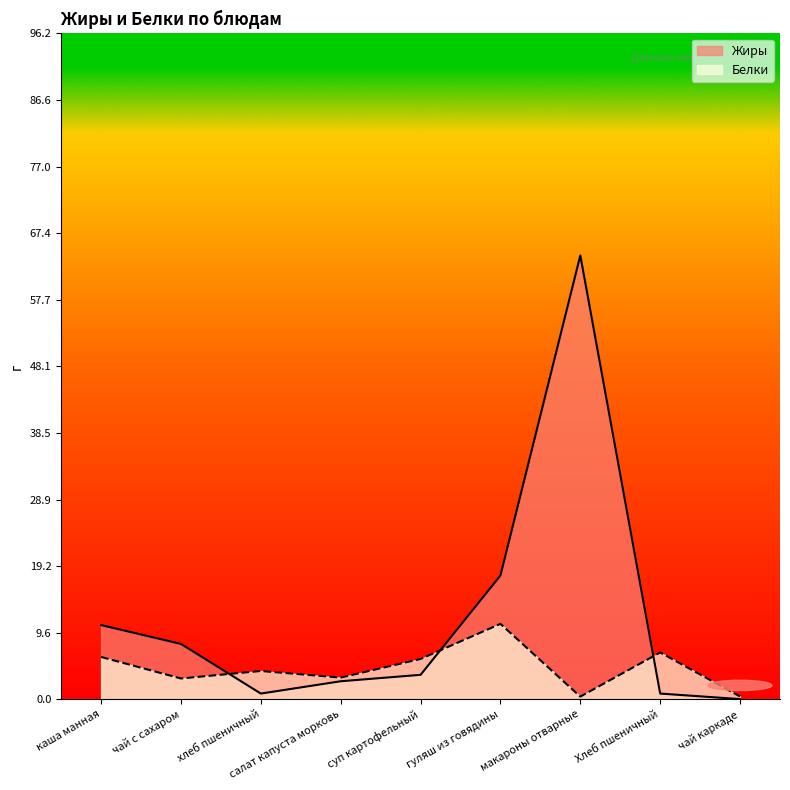

How many times do Жиры and Белки cross each other?

3